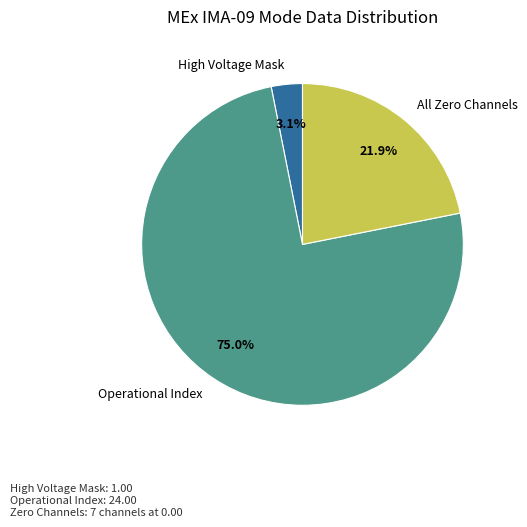

How many segments does this pie chart have?

3